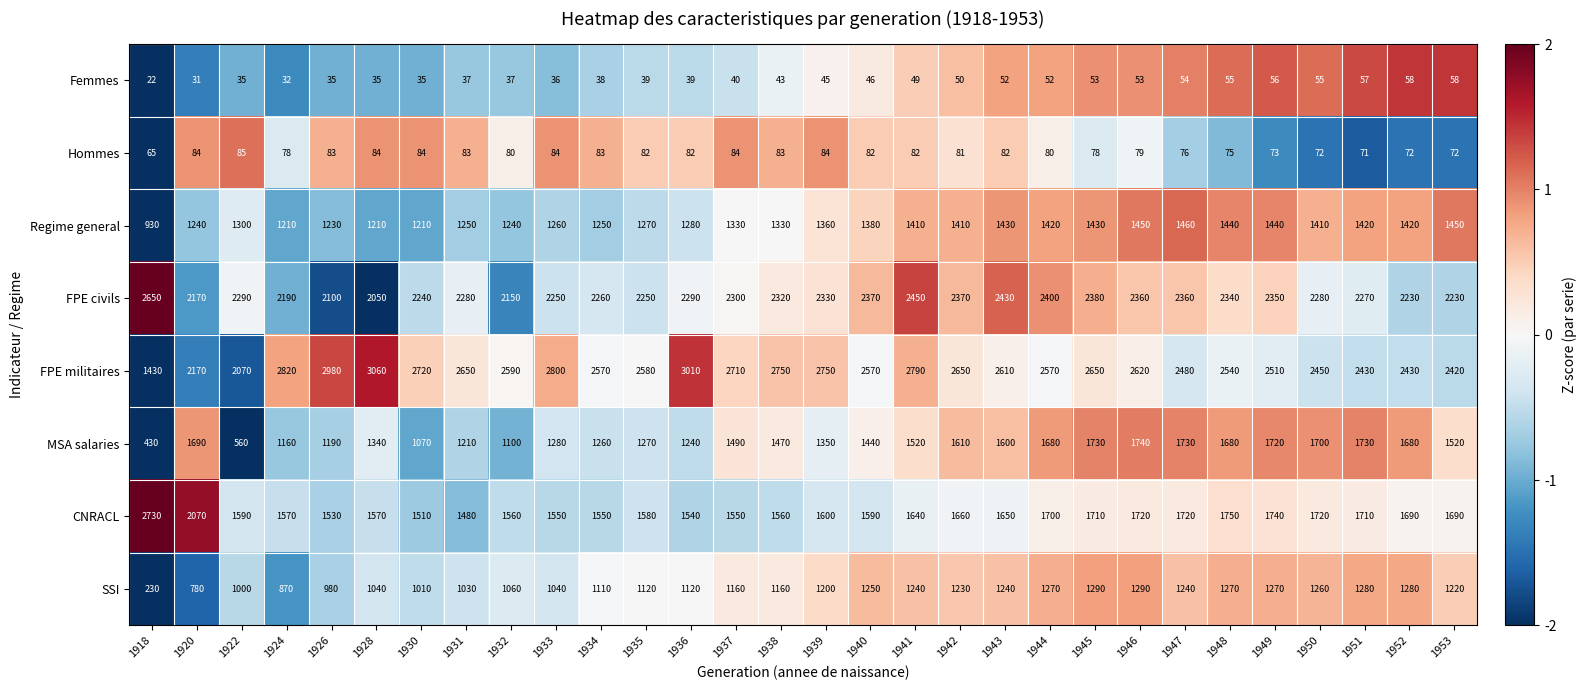

Which series changed the most between 1924 and 1937?

MSA salaries